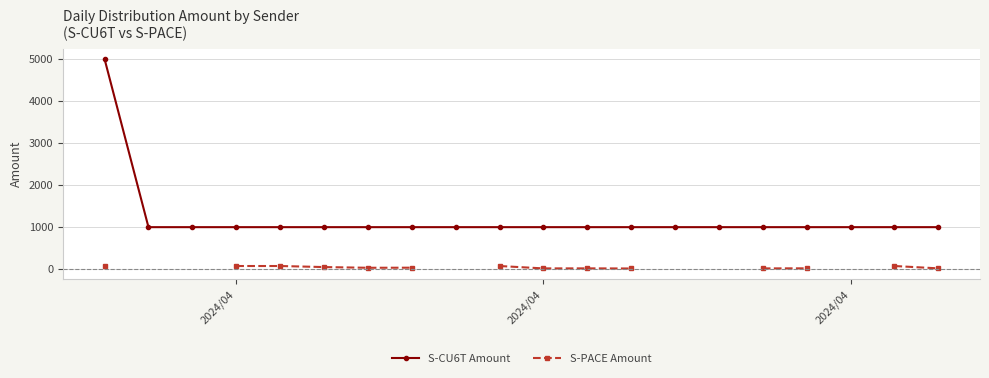

True or false: S-CU6T Amount and S-PACE Amount cross at least once.

False